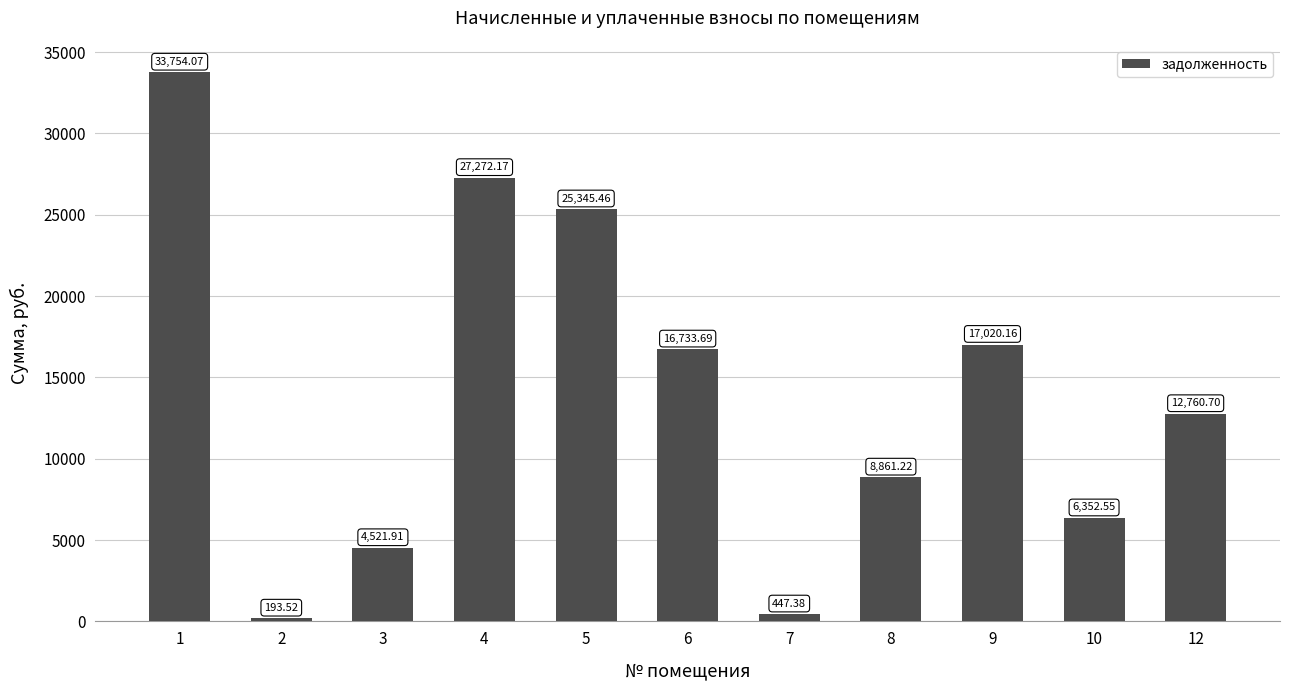

What is the difference between the maximum and second lowest values?

33306.7